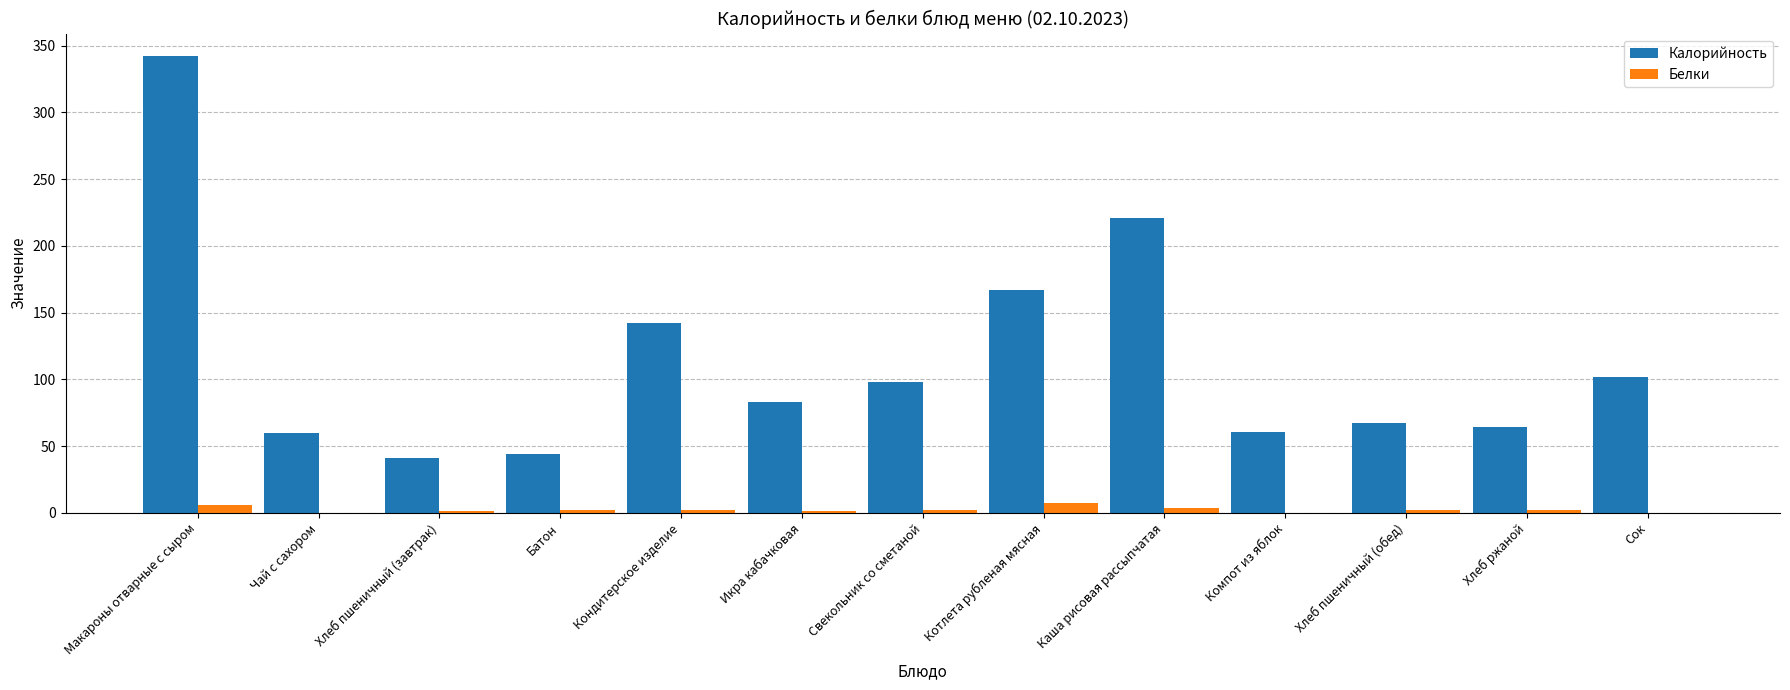

The Калорийность series shows 342.0 at Макароны отварные с сыром. True or false?

True